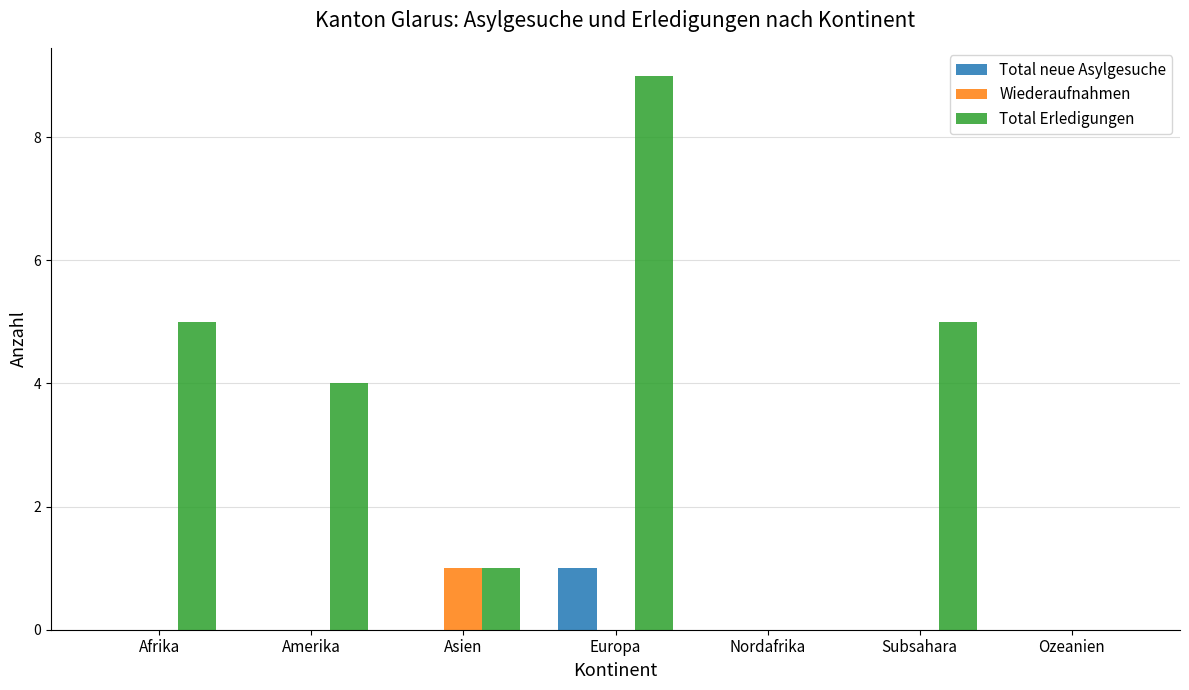

At which label does Wiederaufnahmen reach its peak?

Asien